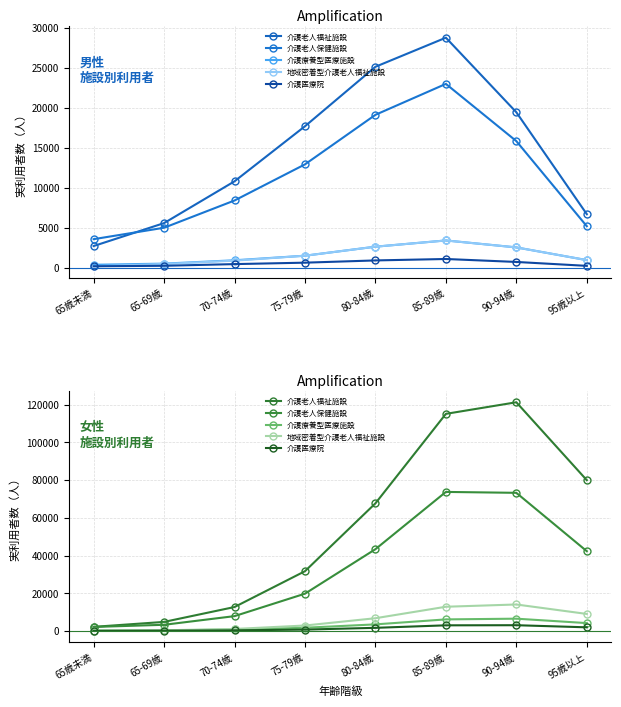

True or false: 地域密着型介護老人福祉施設 and 介護老人保健施設 intersect in this chart.

False